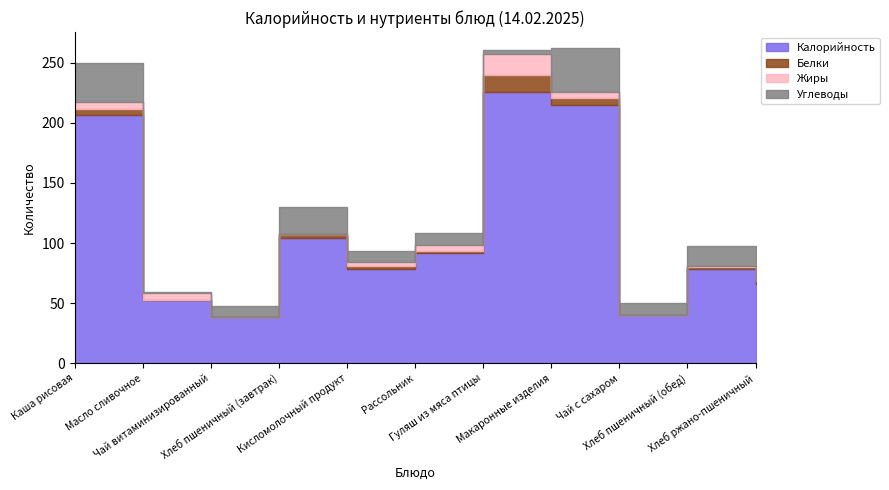

What is the difference between the Жиры values at Кисломолочный продукт and Рассольник?

1.8